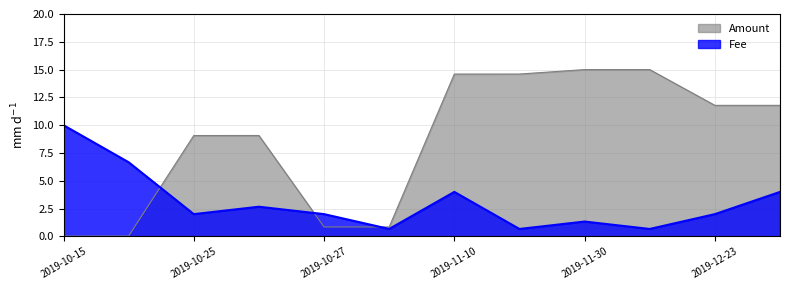

What is the difference between the Amount values at 2019-11-30 and 2019-11-10?

0.4